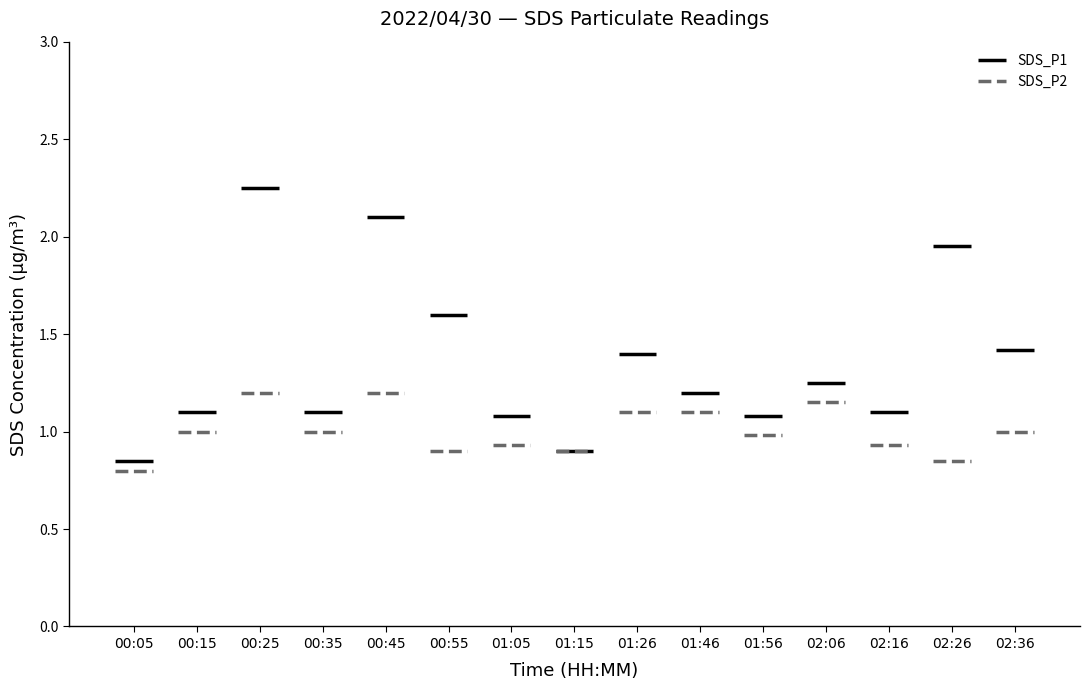

What are all the series names shown in the legend?

SDS_P1, SDS_P2